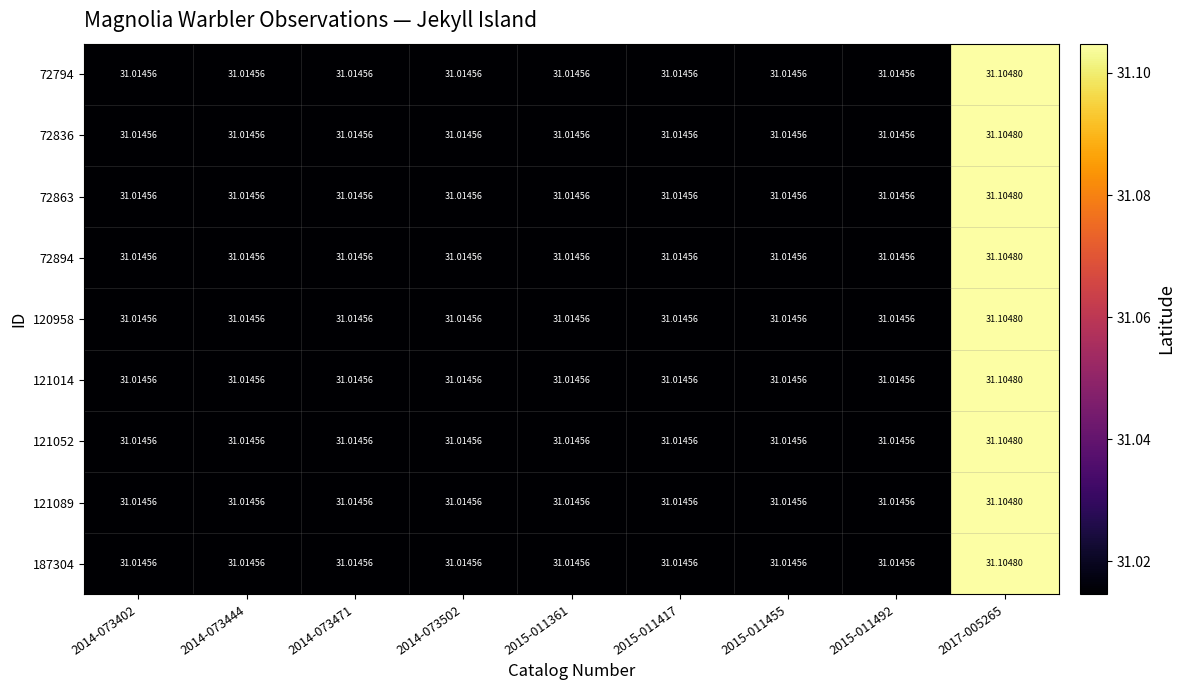

How many categories are shown in the chart?

9